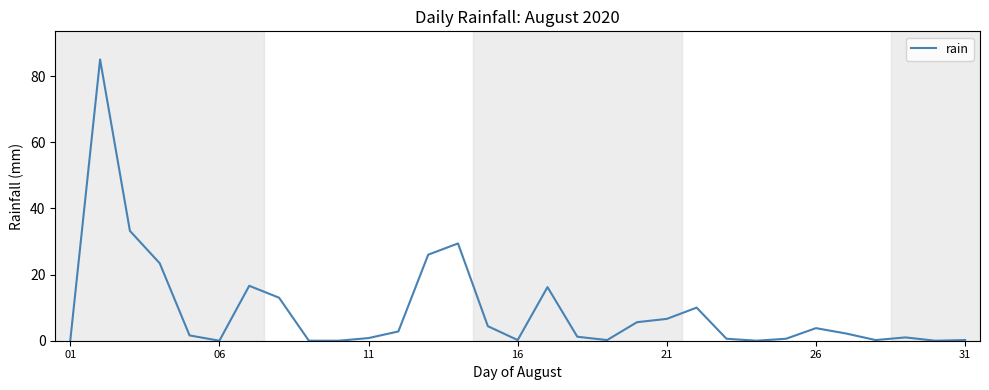

What is the maximum value shown in the chart?

85.0